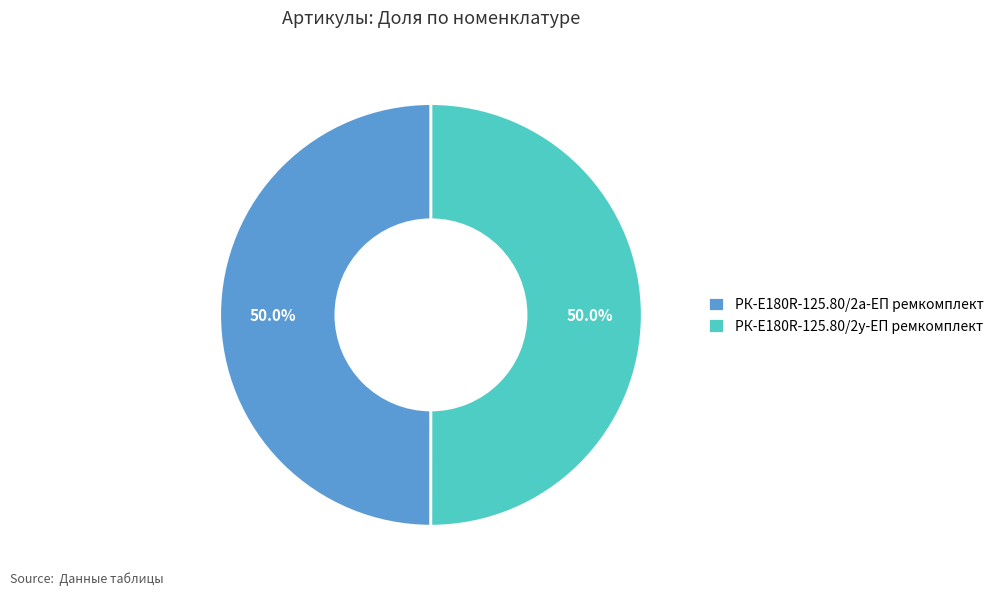

What percentage do РК-E180R-125.80/2у-ЕП ремкомплект and РК-E180R-125.80/2а-ЕП ремкомплект together represent?

100.0%